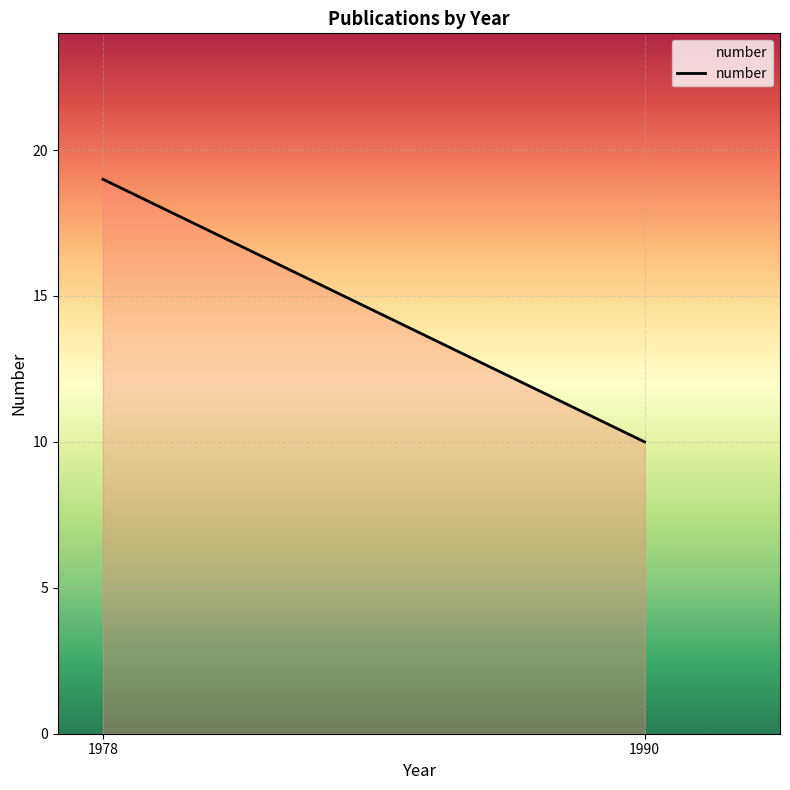

Reading left to right, what are all the values shown in this chart?

1978=19	1990=10